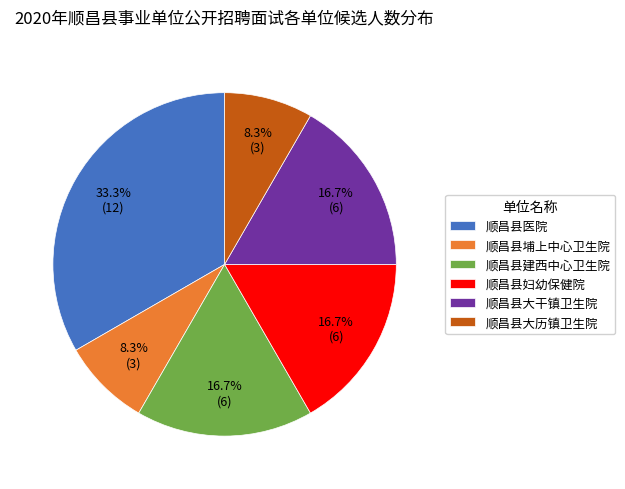

True or false: 顺昌县埔上中心卫生院 accounts for 17% of the total.

False